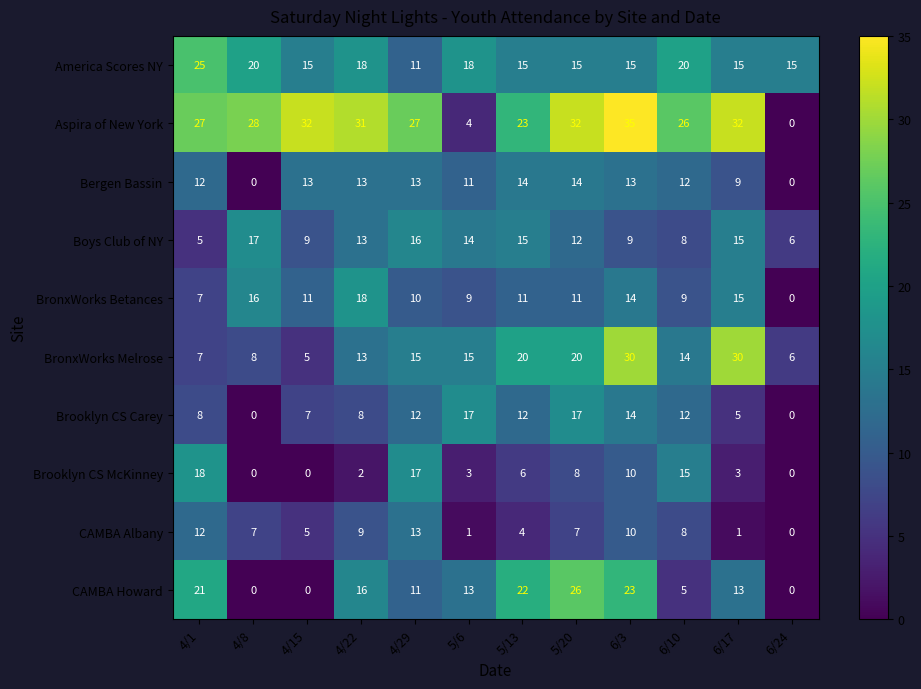

At how many categories does at least one series exceed 33?

1